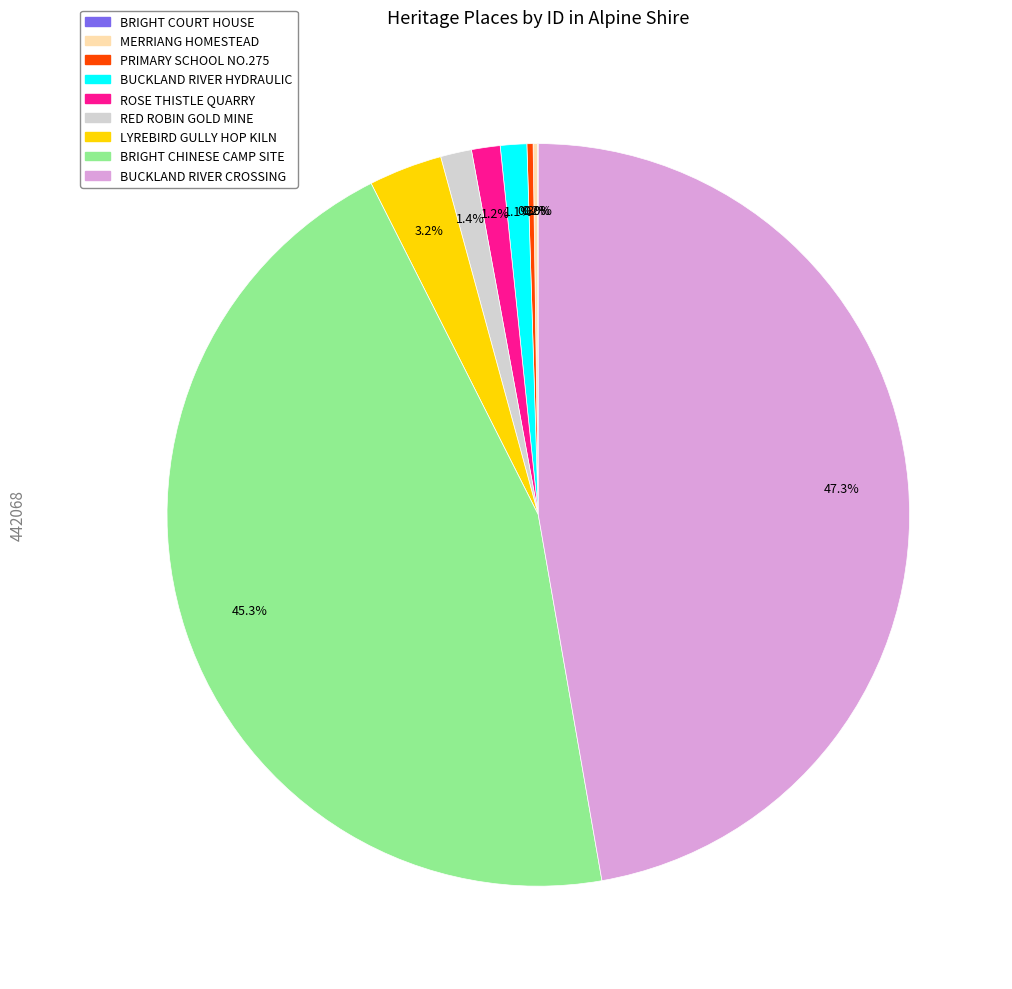

Is there any slice that represents more than half of the pie?

No